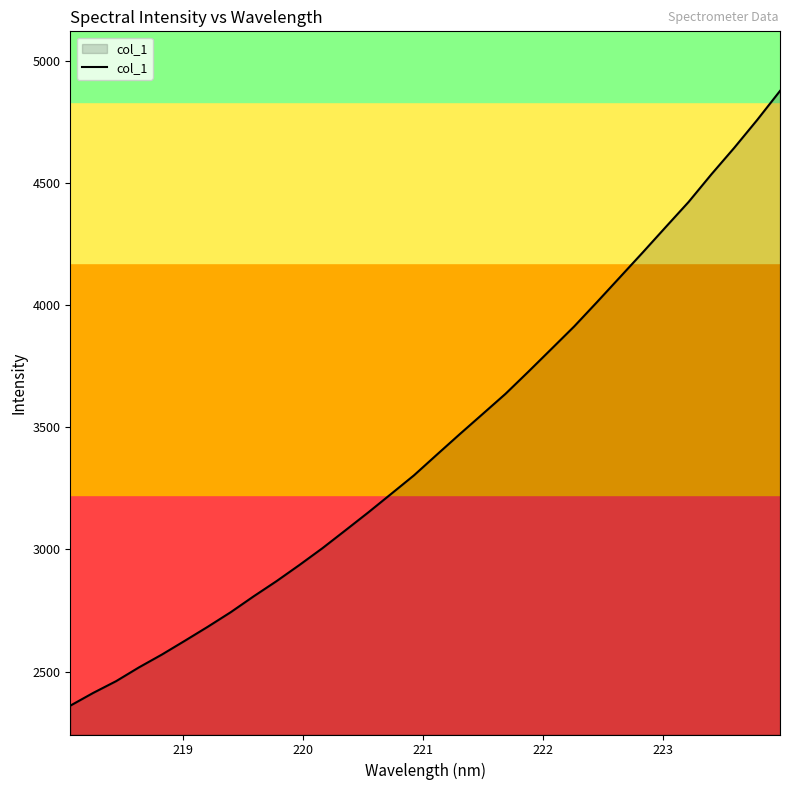

Does the chart have visible grid lines?

No